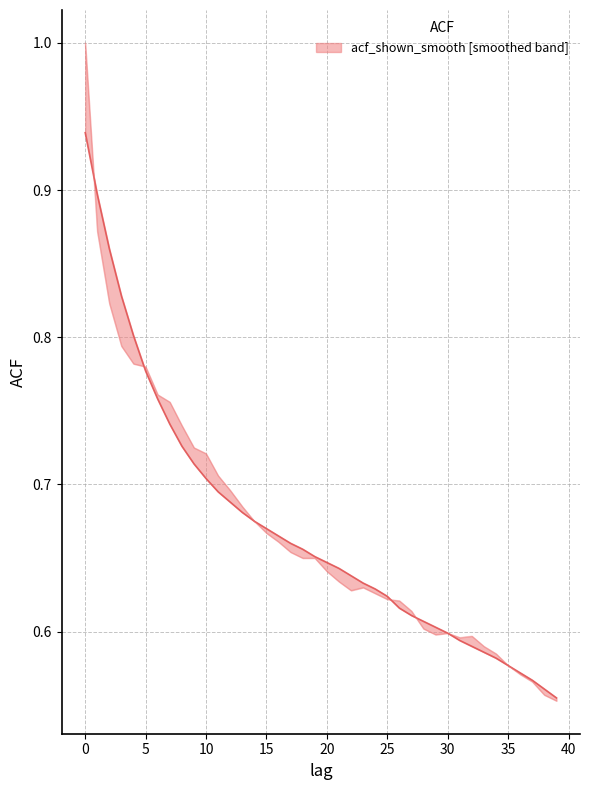

Rank the series by their average value, from highest to lowest.

acf_shown_smooth, acf_shown